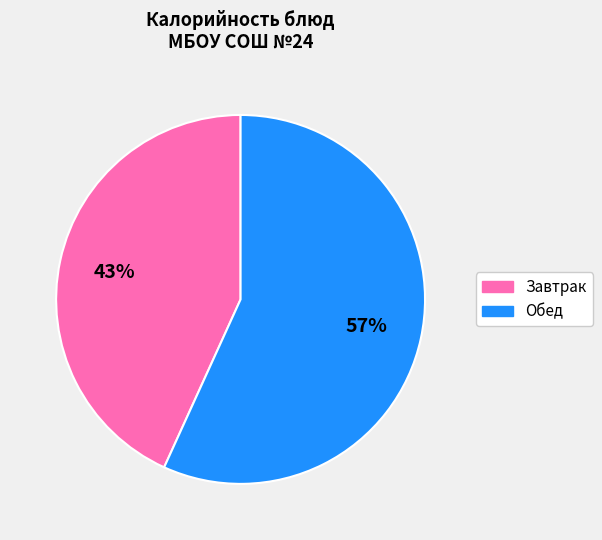

To the nearest percent, what is the difference between the largest and smallest slice percentages?

14%